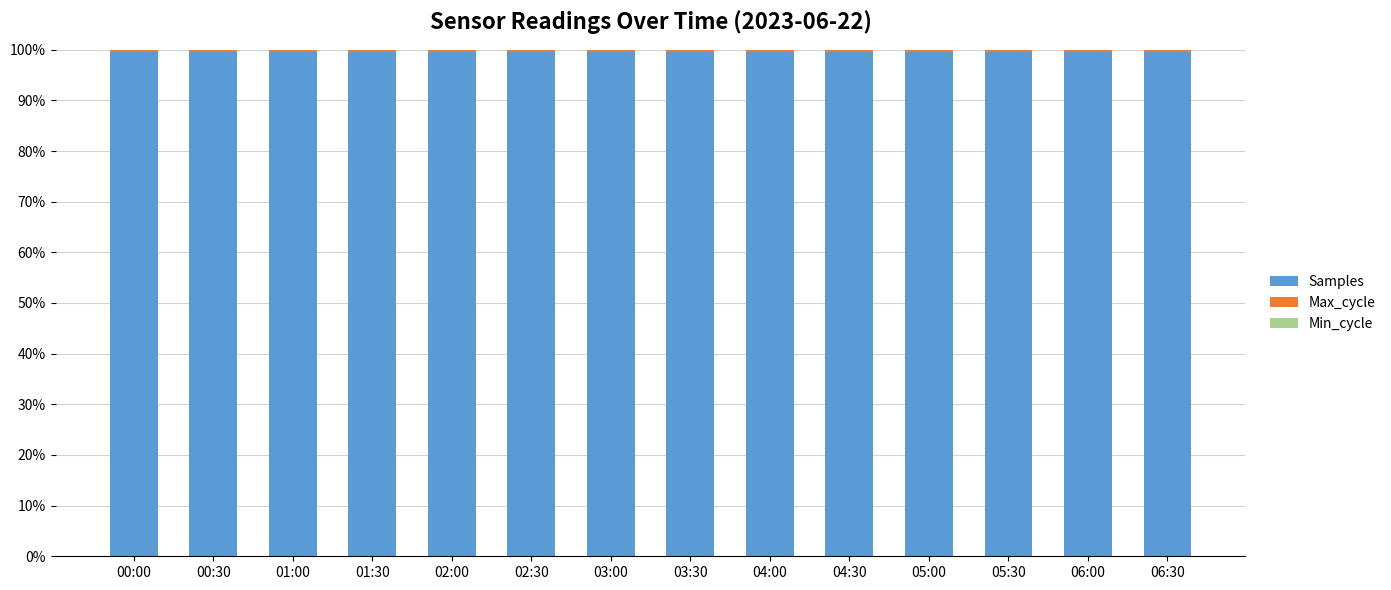

Are the bars horizontal?

No